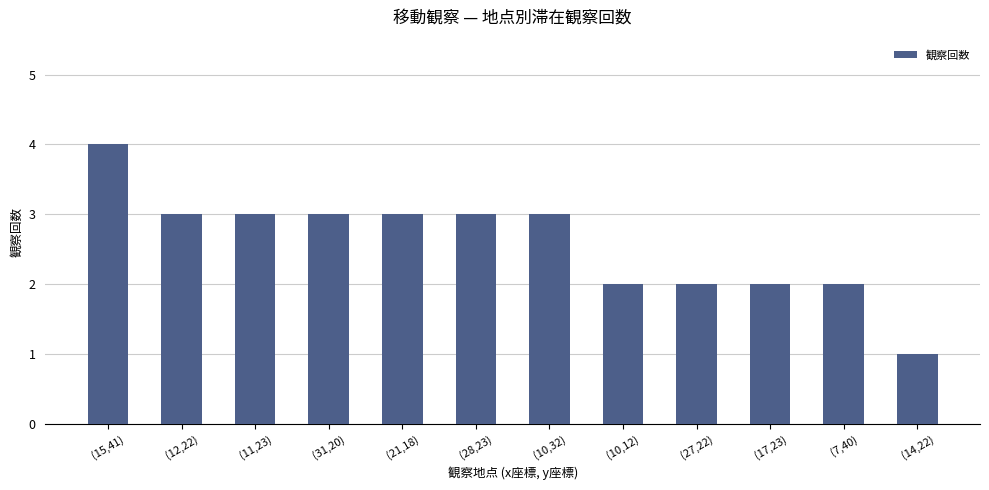

What is the ratio of the value at (15,41) to the value at (31,20)?

1.3